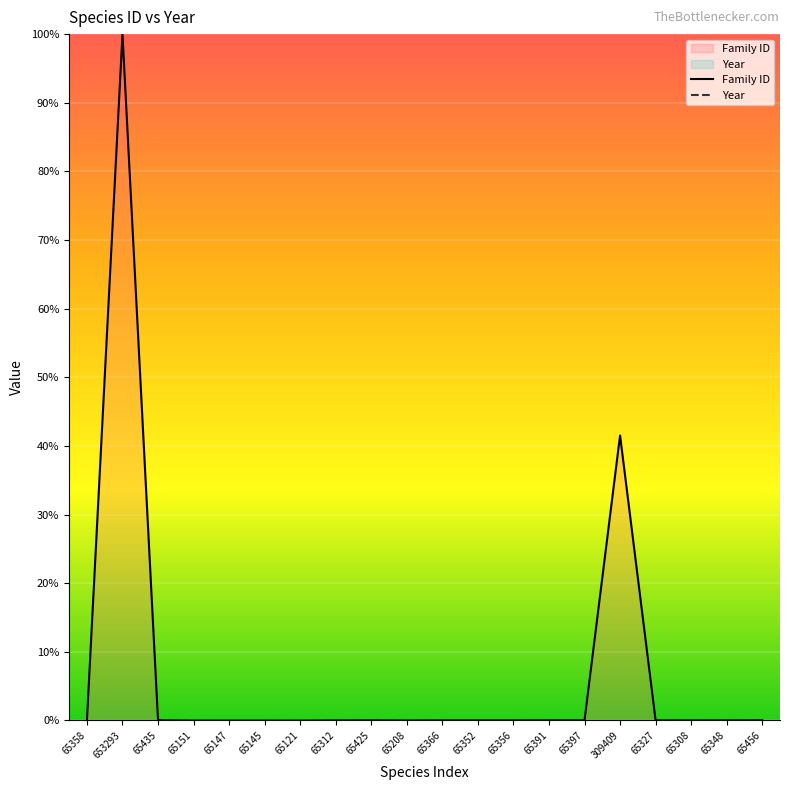

True or false: Family ID has more than 2 points higher than both neighbors.

True